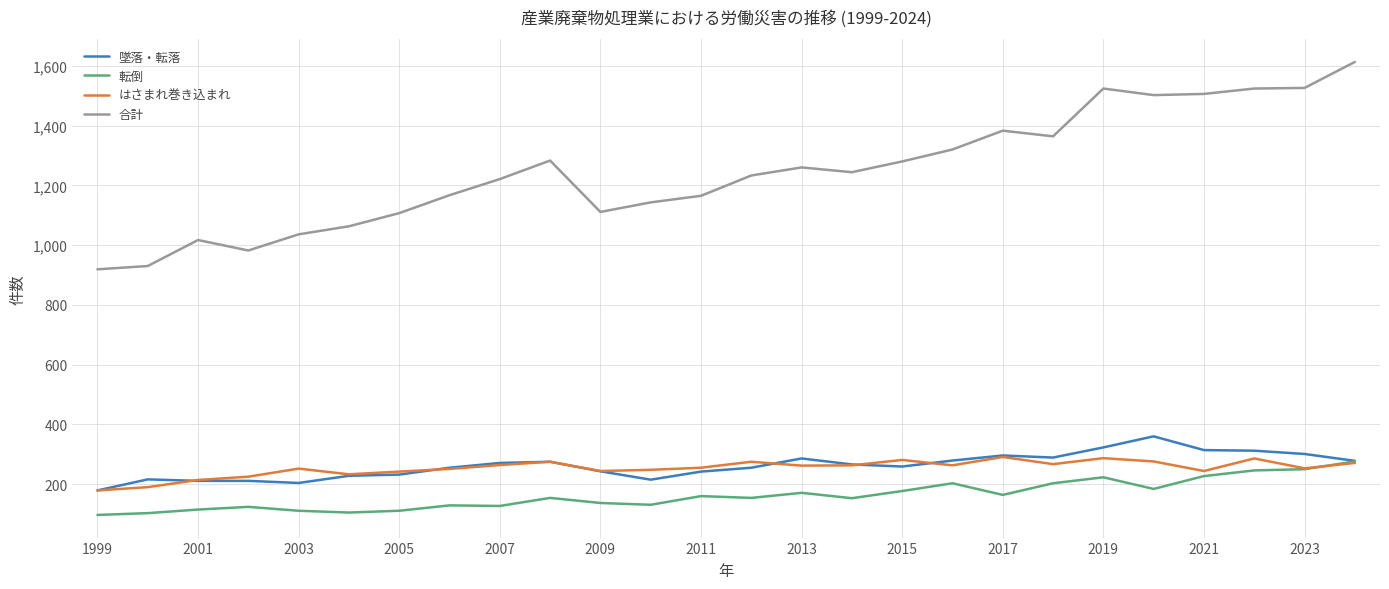

True or false: 転倒 and 合計 intersect in this chart.

False